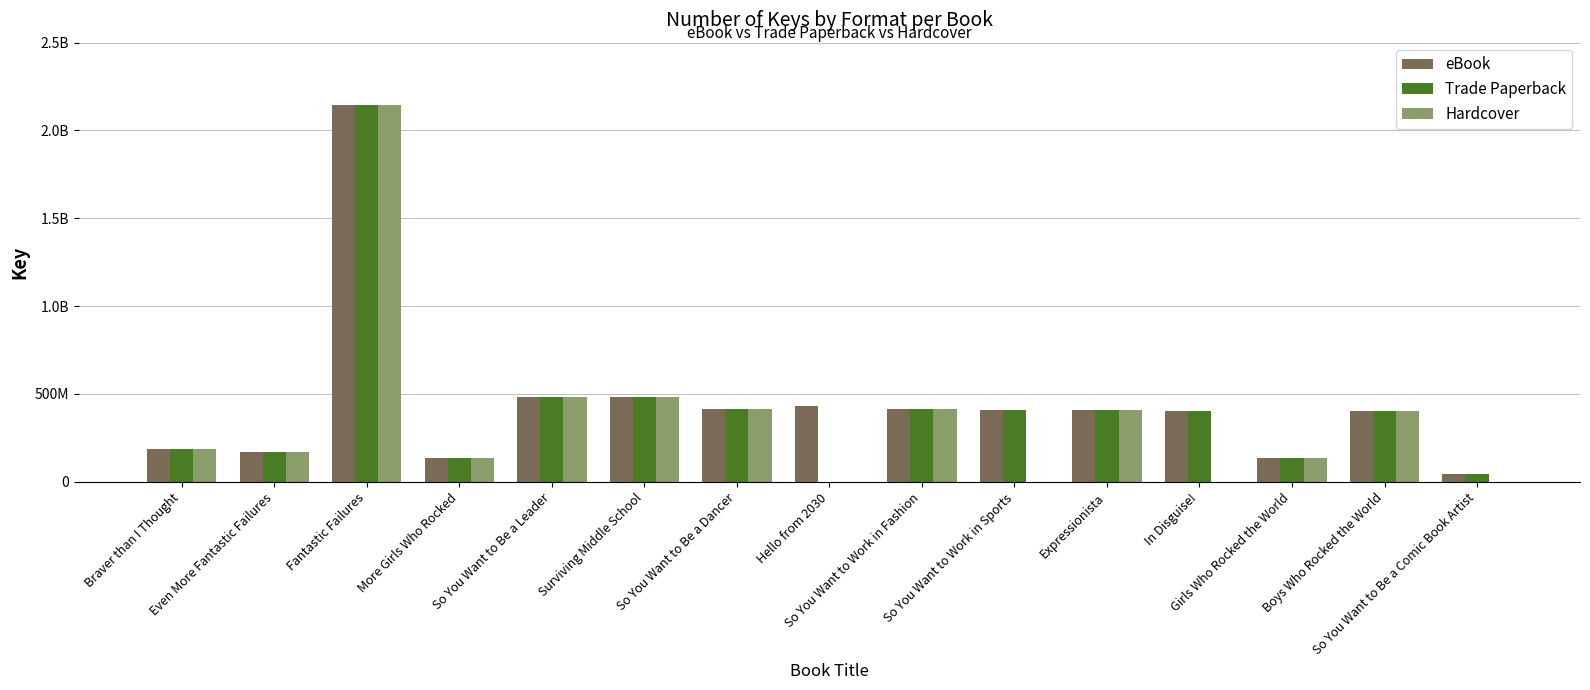

What is the total value across all series at Hello from 2030?

431363761